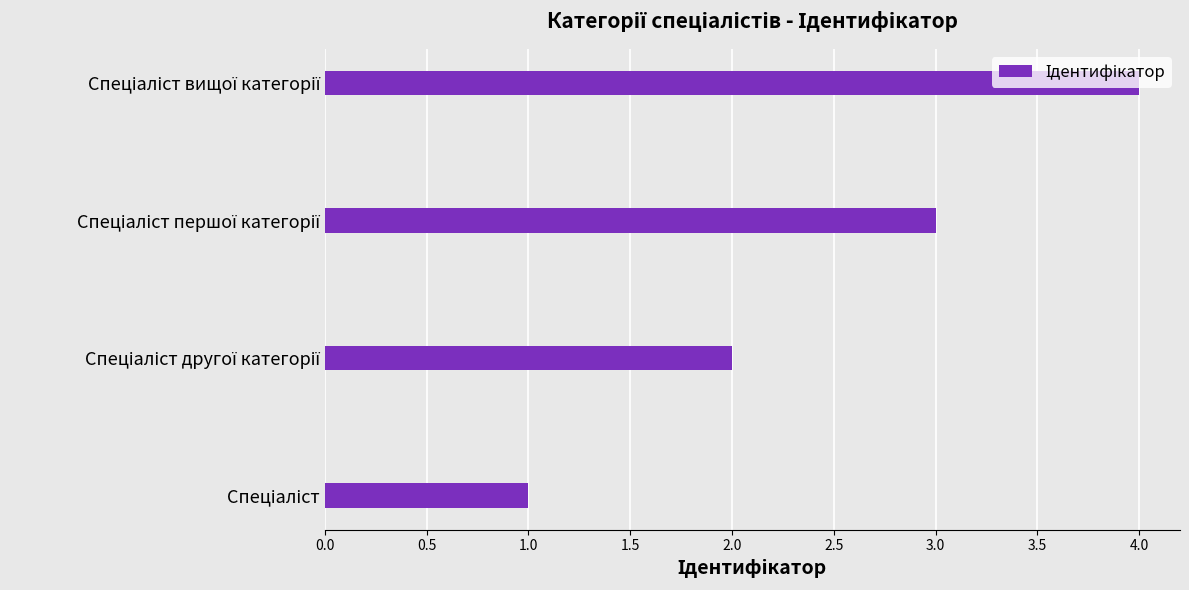

Are the bars horizontal?

Yes